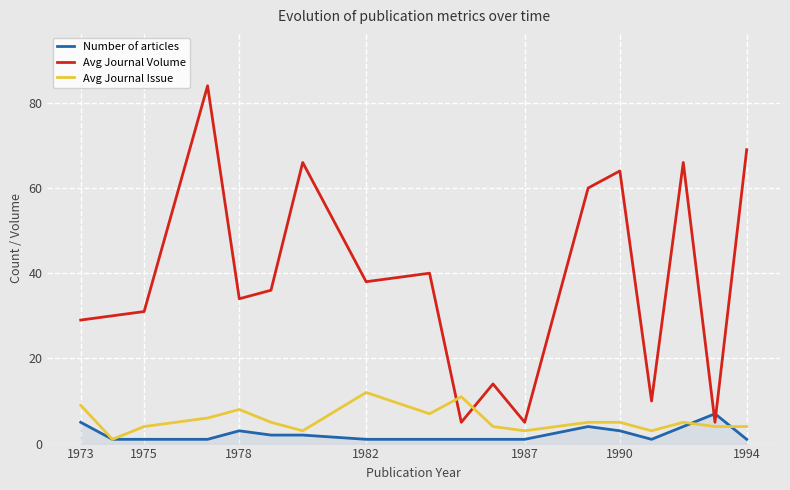

Which series has the largest total across all categories?

Avg Journal Volume